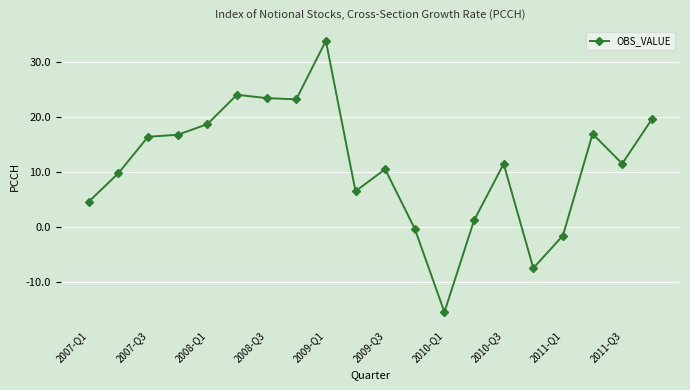

What is the minimum value shown in the chart?

-15.4